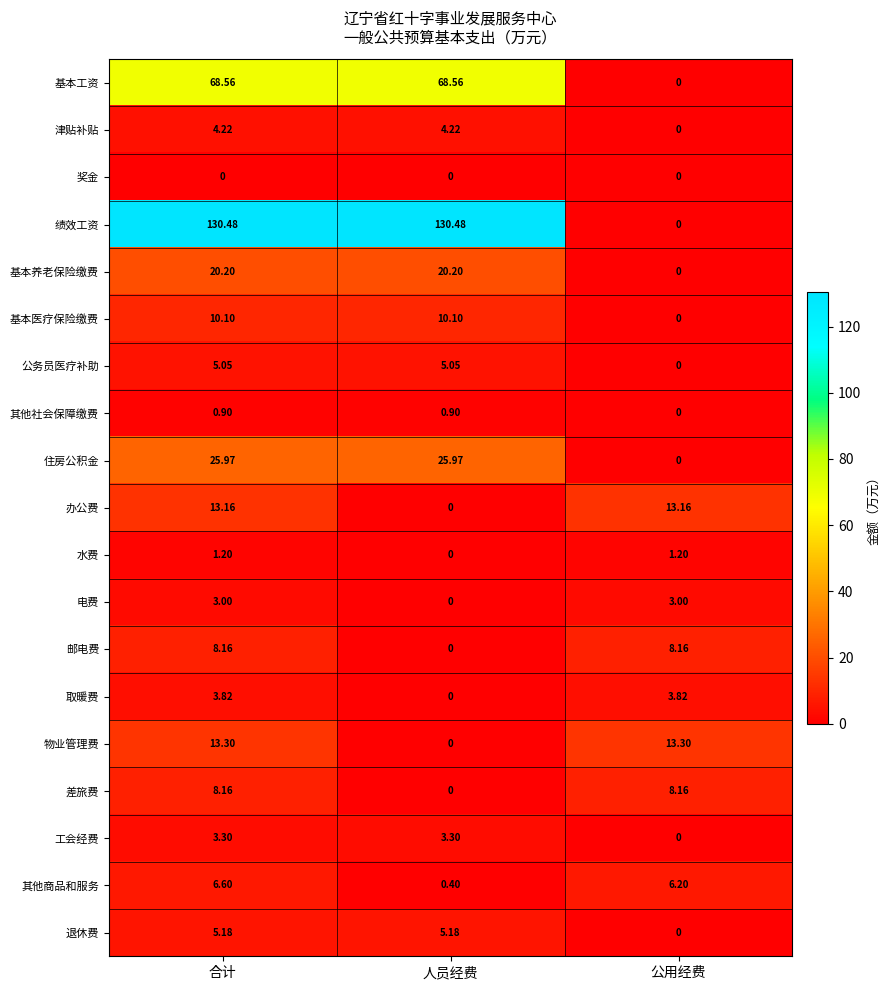

Which category has the lowest value in the 办公费 series?

人员经费